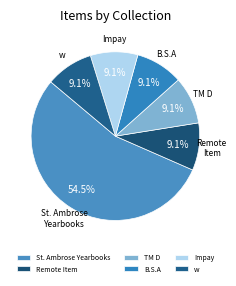

How many slices are in this pie chart?

6